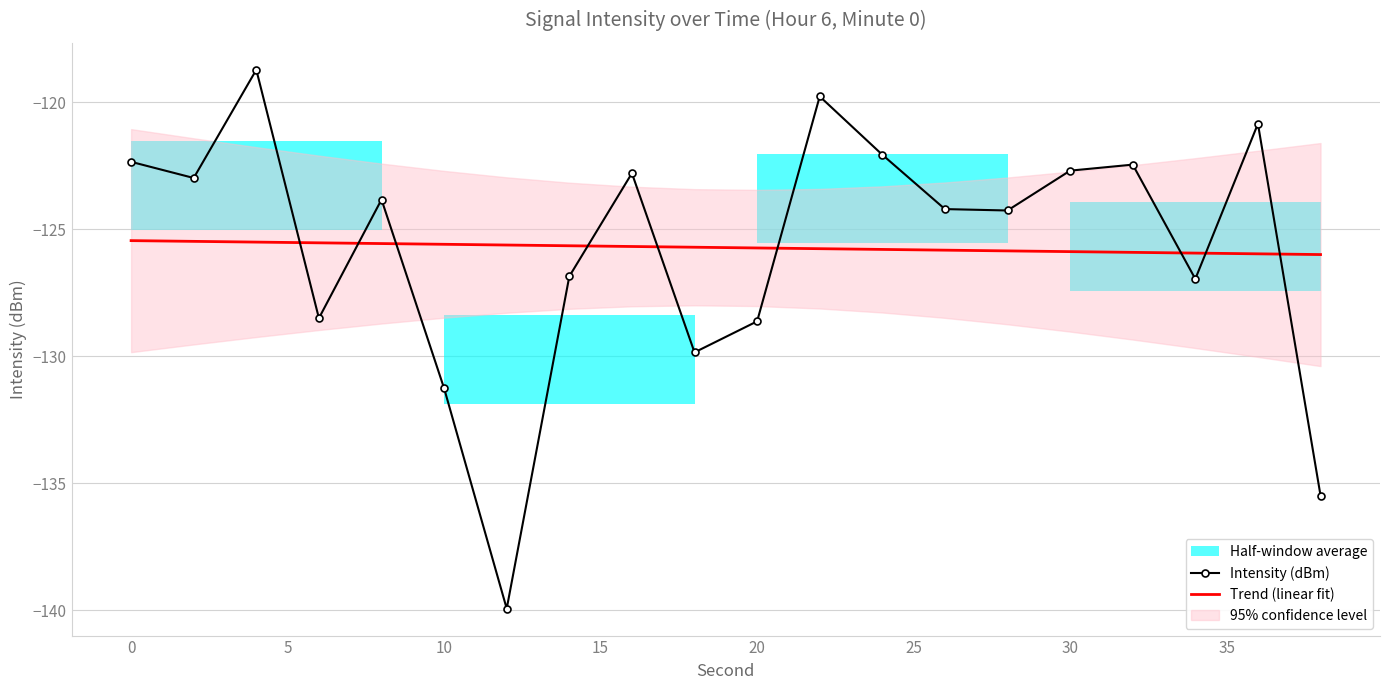

True or false: Trend (linear fit) has a value of -199.1 at 20.

False